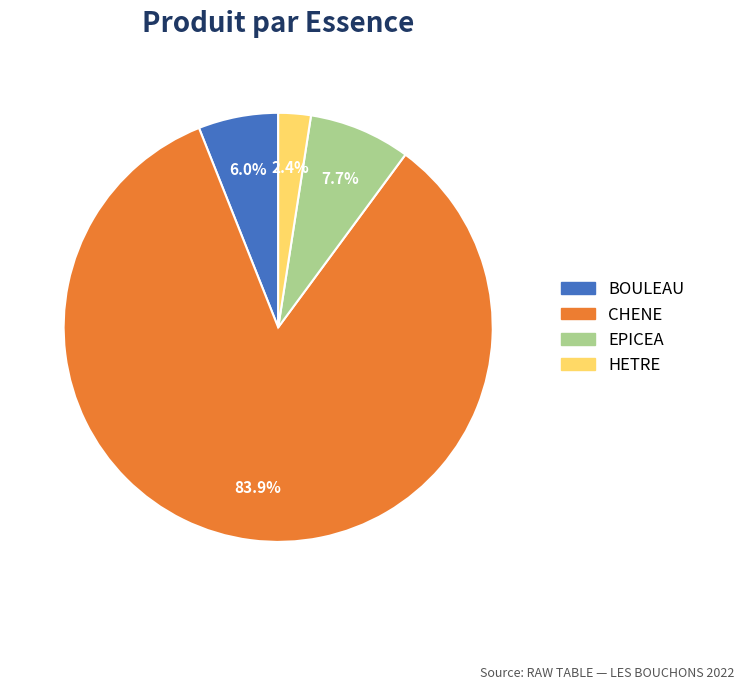

How many segments does this pie chart have?

4